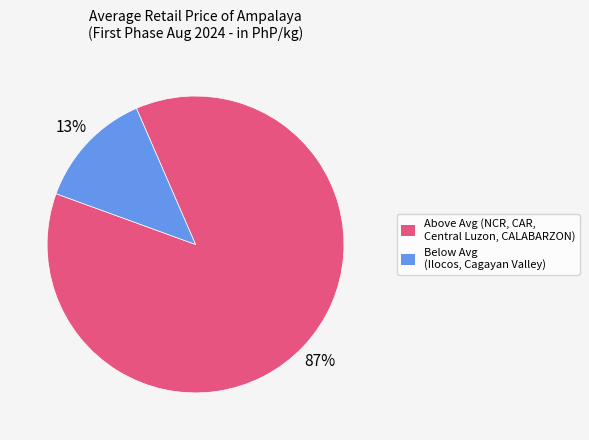

To the nearest percent, what is the difference between the largest and smallest slice percentages?

74%